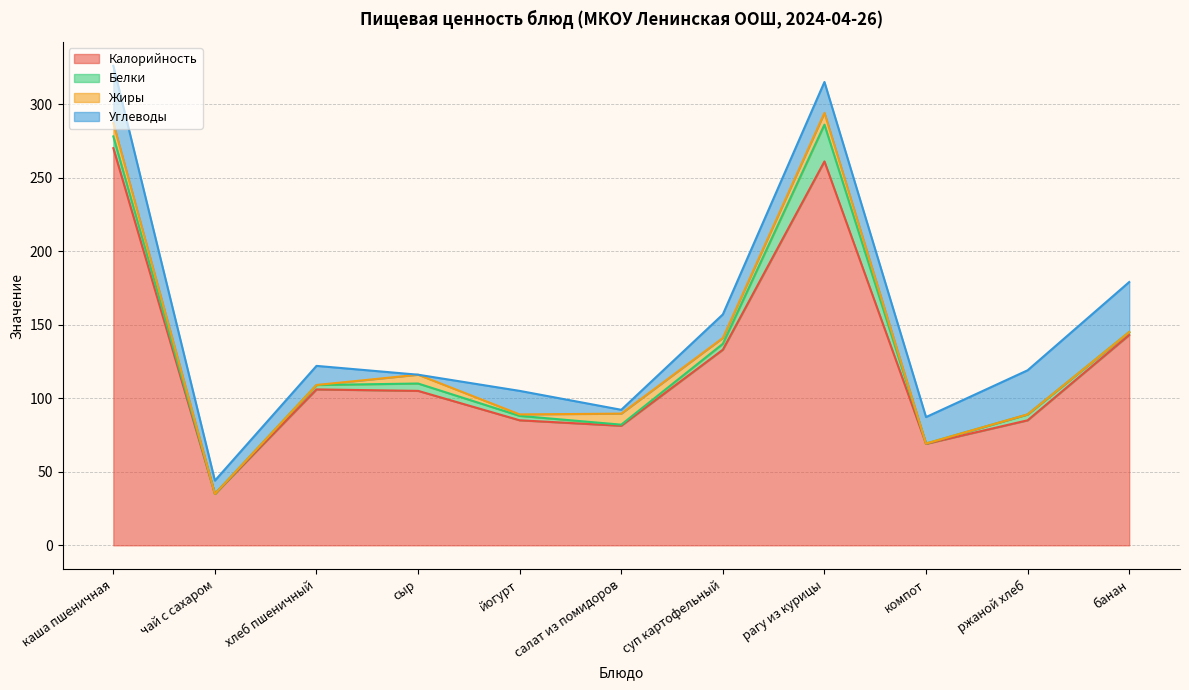

Read the Углеводы value at хлеб пшеничный.

13.0